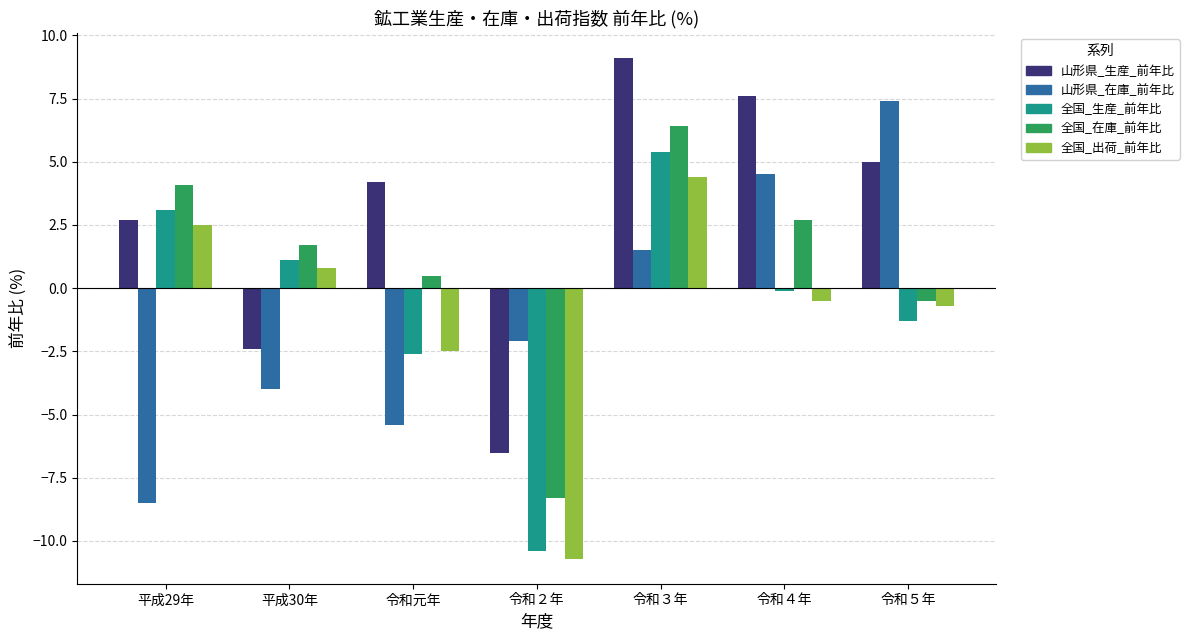

What is the difference between the 山形県_在庫_前年比 values at 平成30年 and 令和元年?

1.4